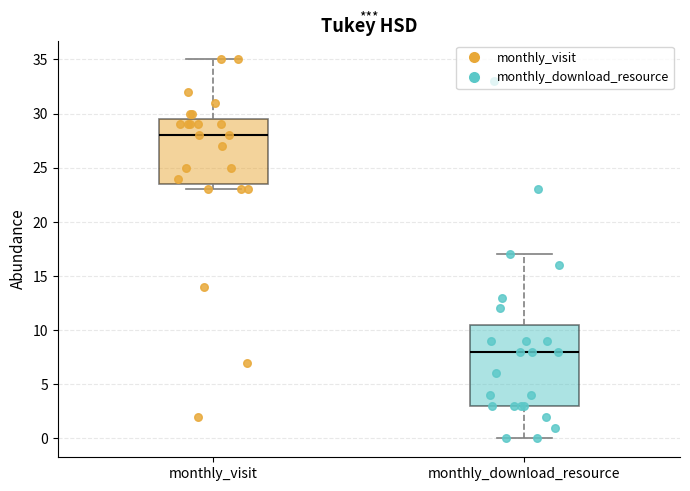

Comparing the boxes themselves (not the whiskers), which one is the tallest?

monthly_download_resource